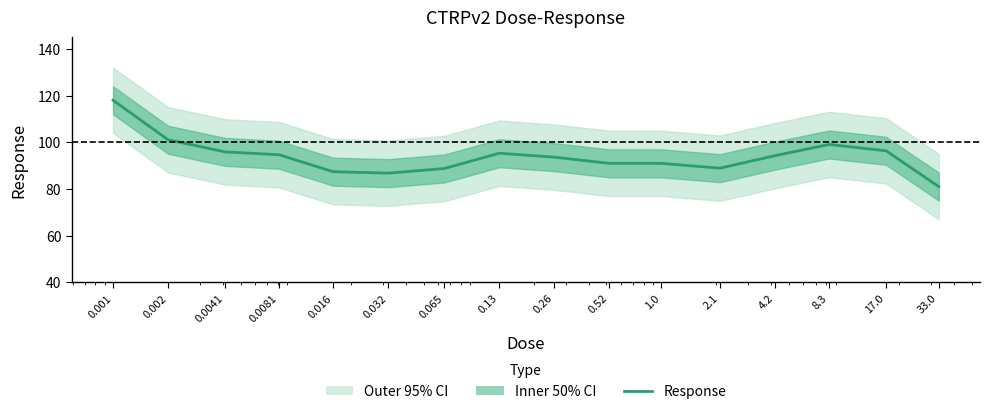

What is the label of the 6th point from the left?

0.032